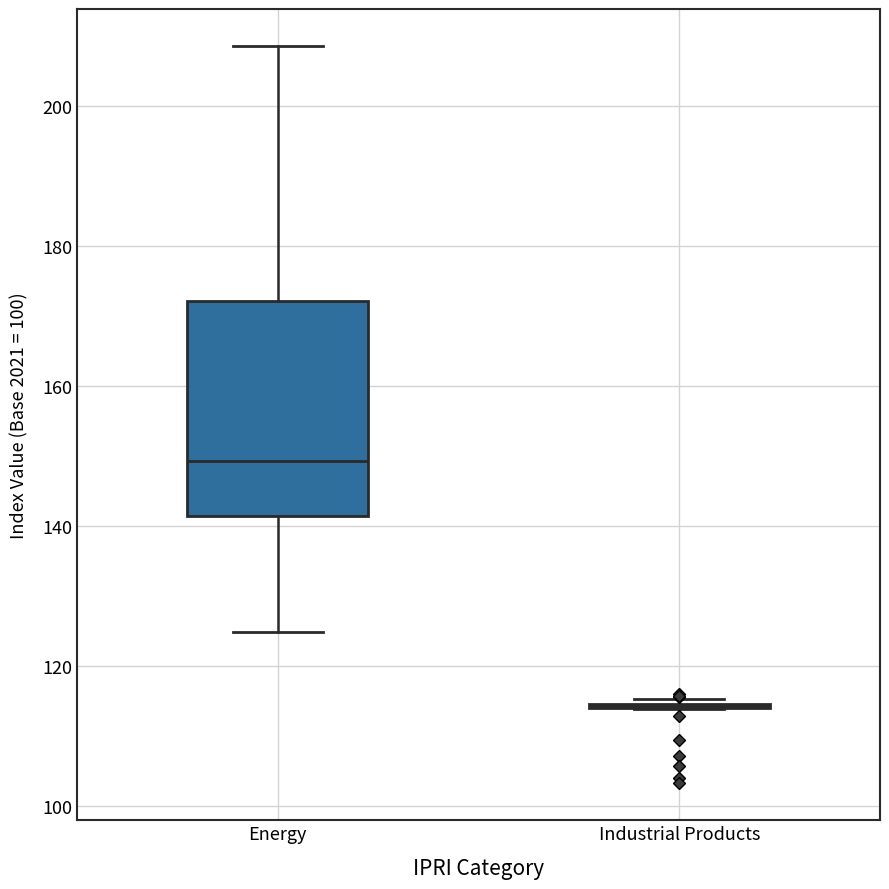

Reading left to right, read every box against the y-axis: the position of its median line, the range the box covers, and the ends of its whiskers. The values are not printed on the chart, so give them approximately, as read against the axis.

Energy: median 150, box 142 to 172, whiskers 124 to 208
Industrial Products: box collapsed to a line at 114, whiskers 114 to 116